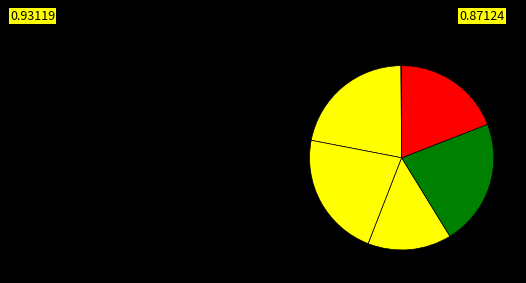

To the nearest percent, what is the average slice percentage?

17%